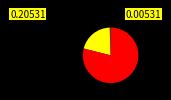

Count the number of slices in the pie.

3